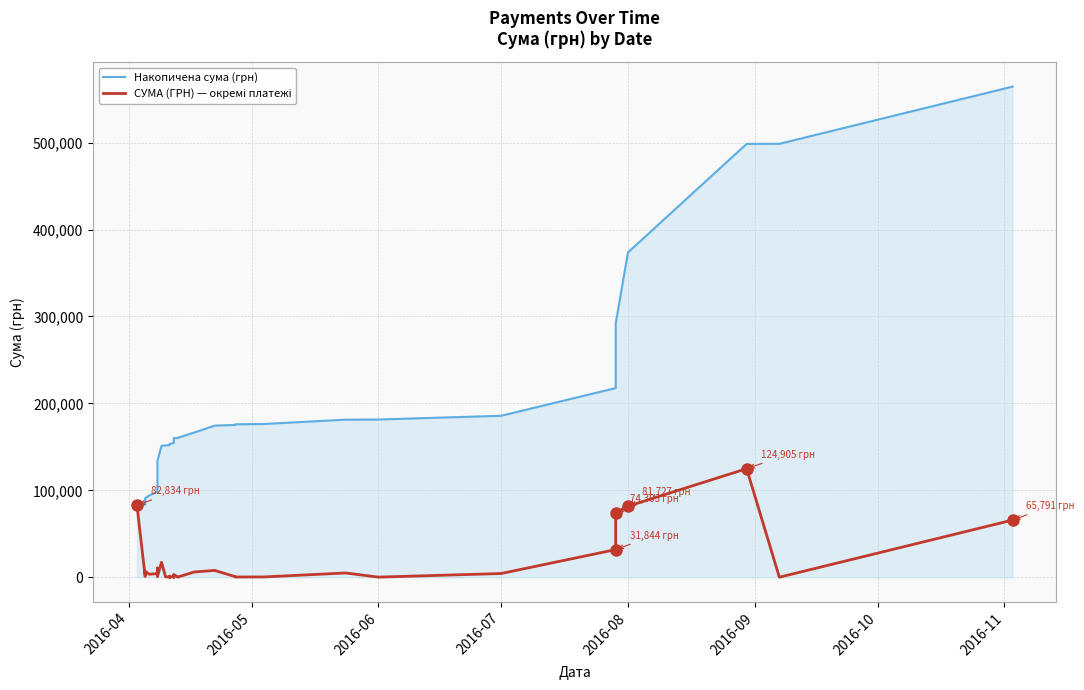

Rank the series at 2016-09 from lowest to highest value.

СУМА (ГРН) — окремі платежі, Накопичена сума (грн)